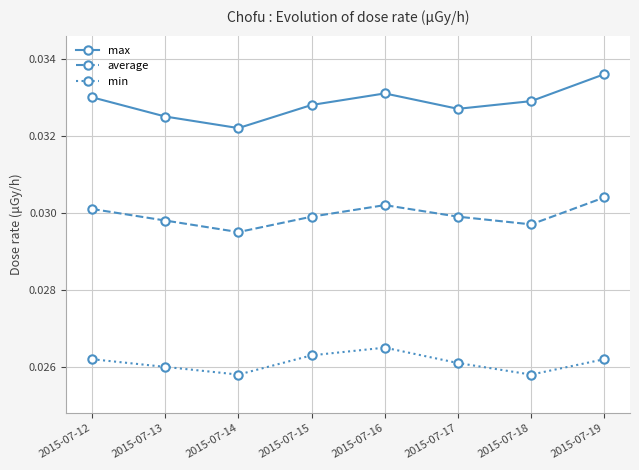

At which label is max closest to 0?

2015-07-14